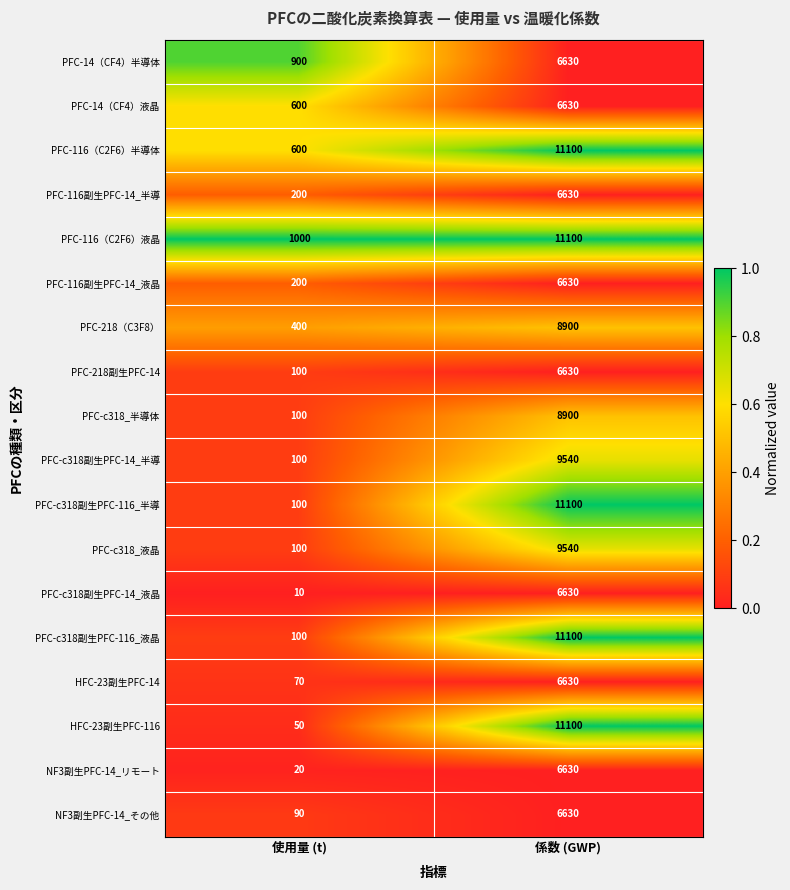

At which category is the sum across all series the highest?

係数 (GWP)